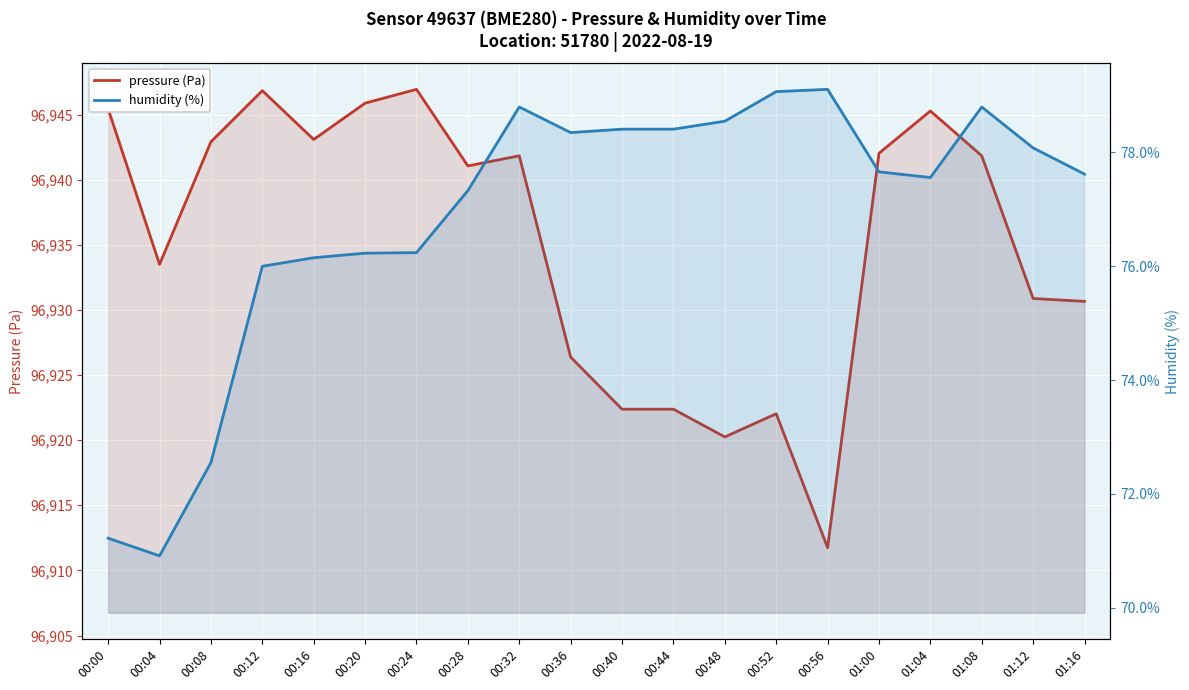

At which category does the chart reach its peak across all series?

00:24